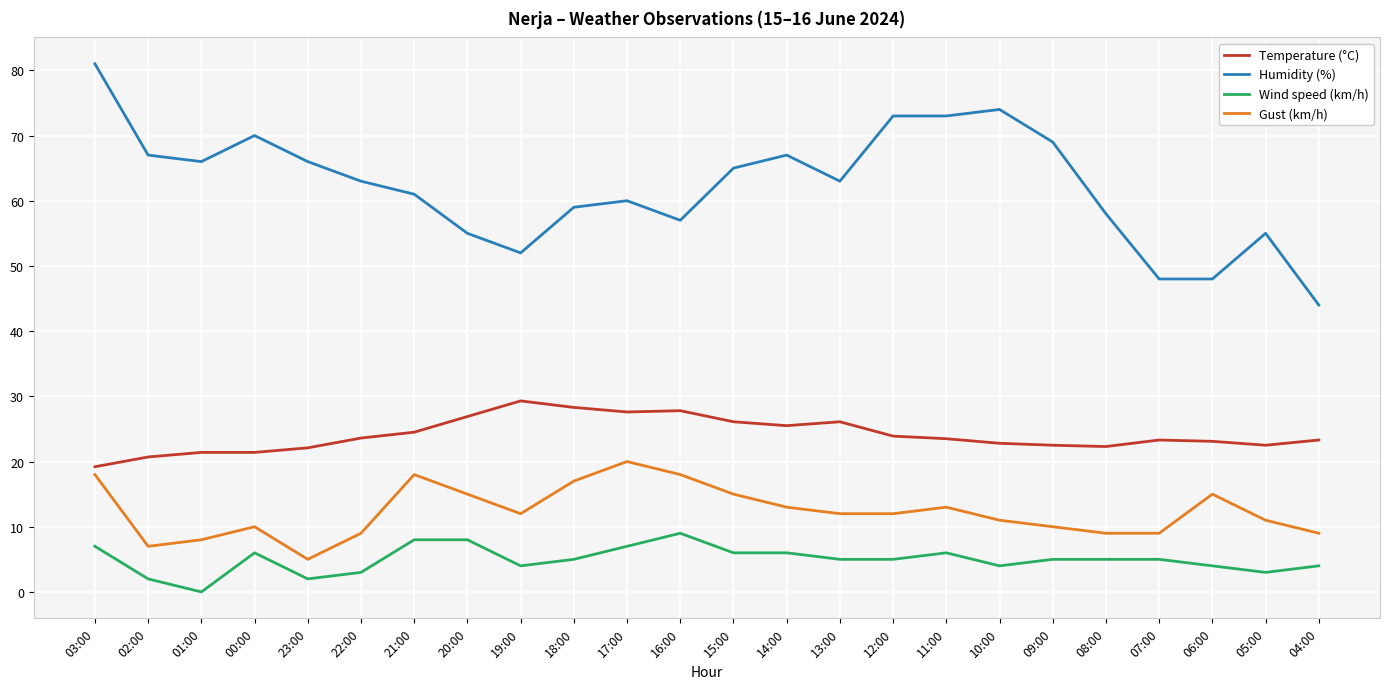

What is the difference between the highest and lowest values at 11:00?

67.0